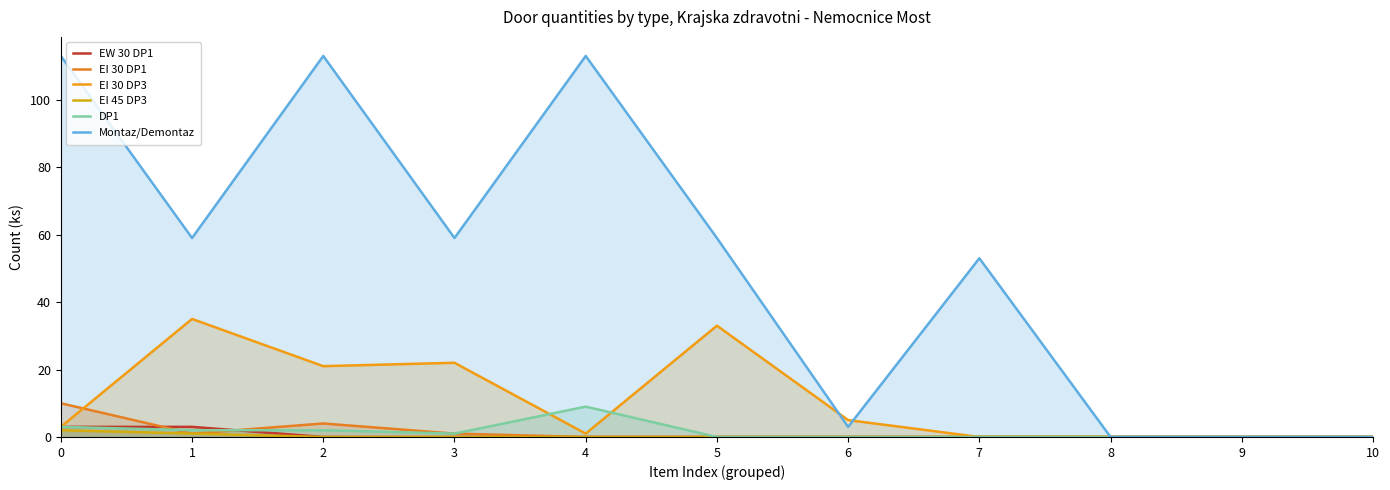

Which series has the largest total across all categories?

Montaz/Demontaz